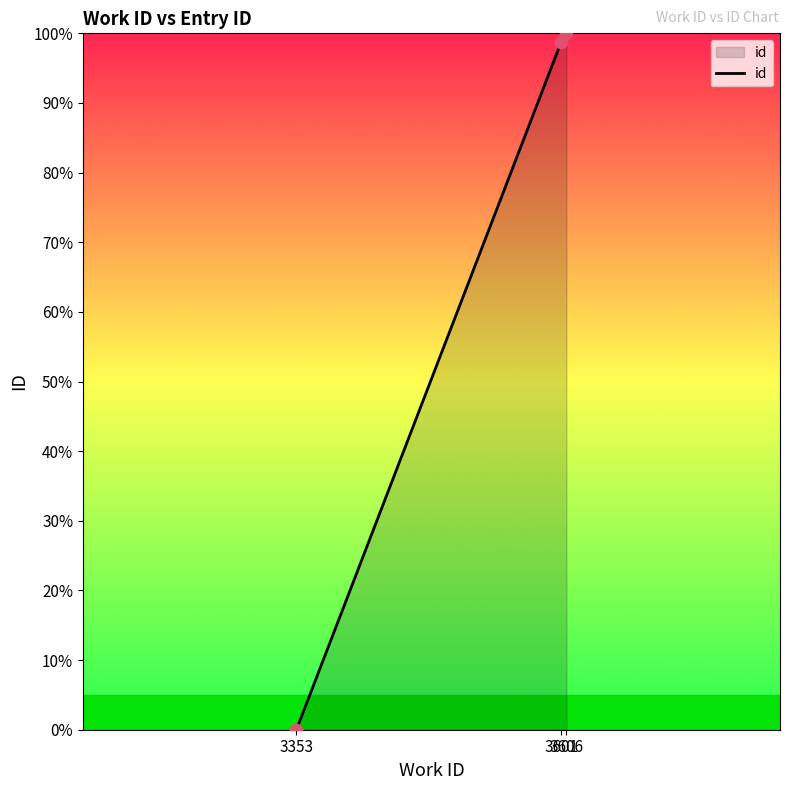

What is the change in value from 3353 to 3601?

+98.8